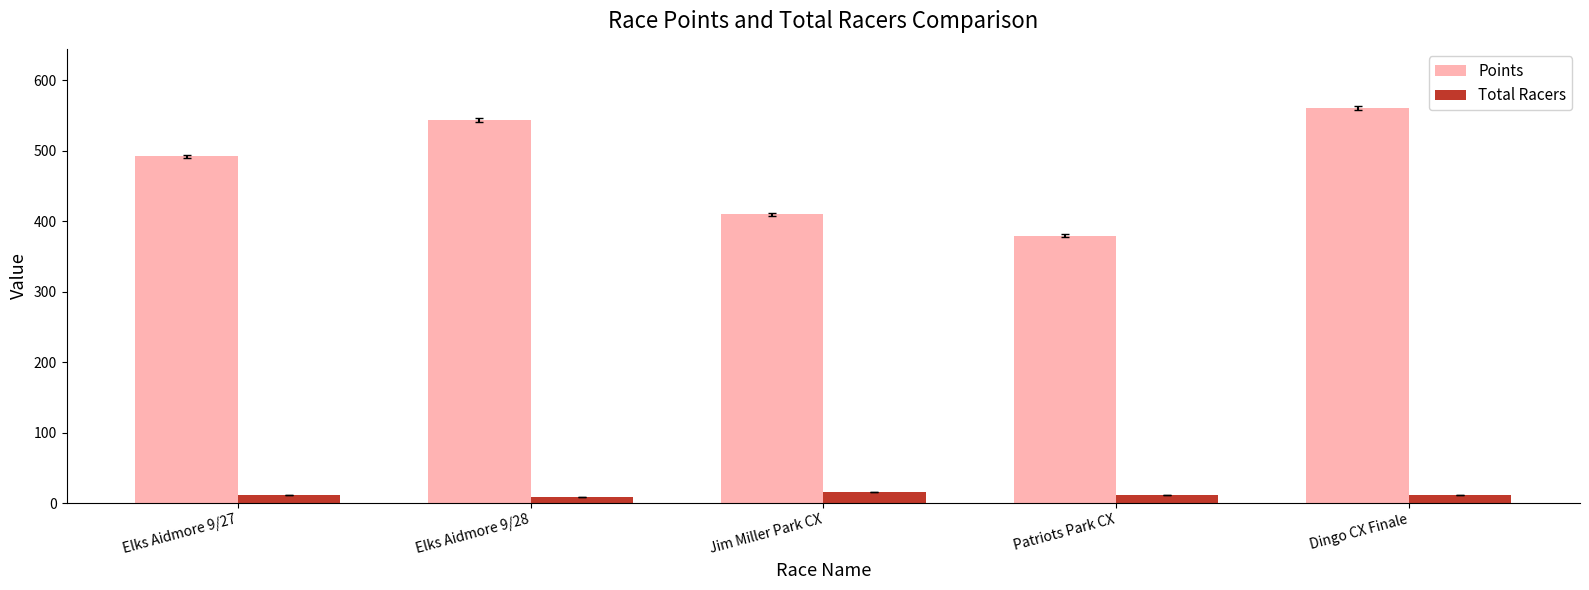

What is the minimum value shown in the chart?

9.0